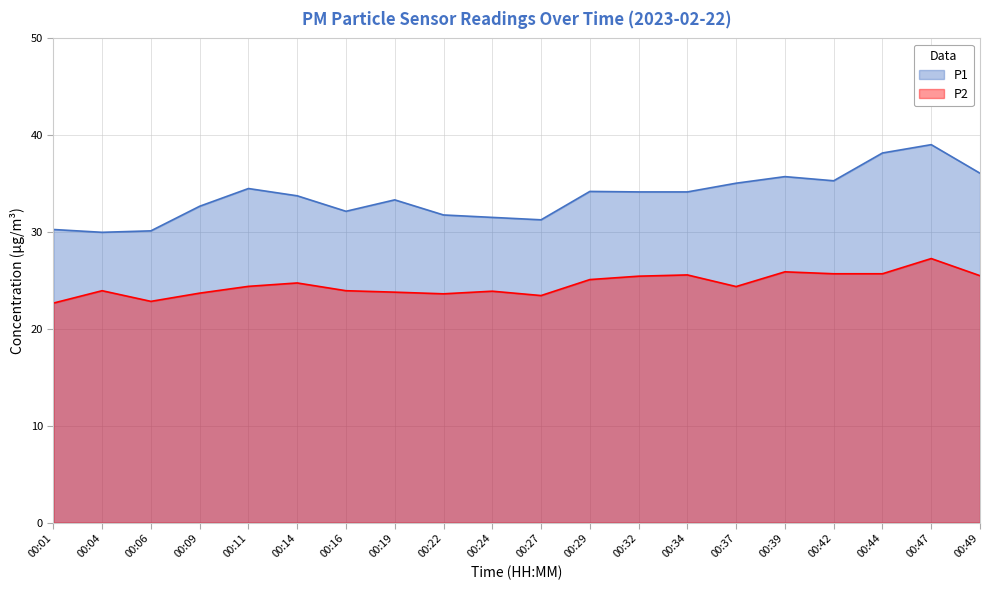

How many interior local peaks does the P1 series have?

5